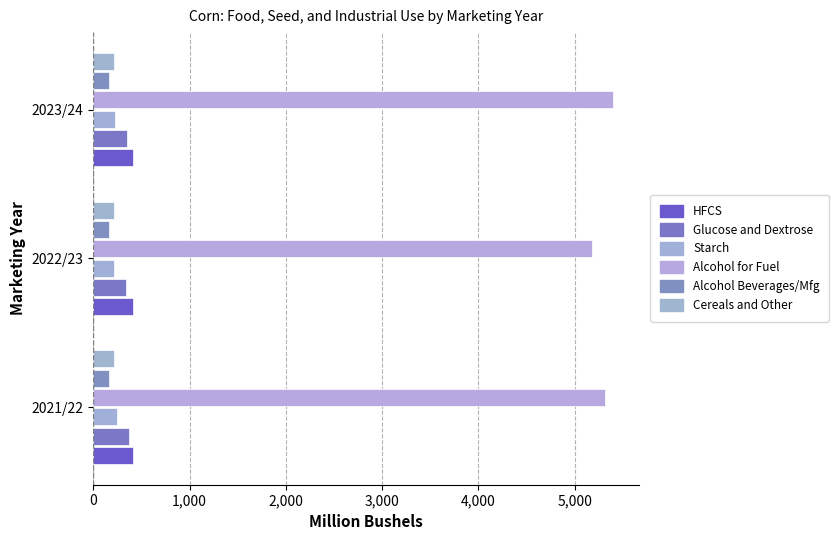

How many categories are shown in the chart?

3